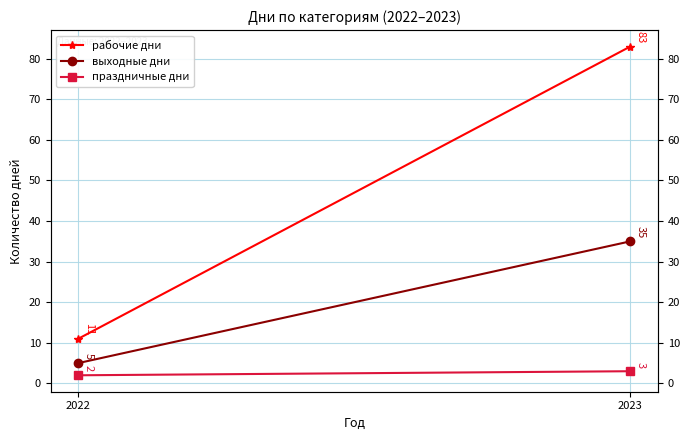

Is the value of выходные дни at 2022 greater than the value of рабочие дни at 2023?

No